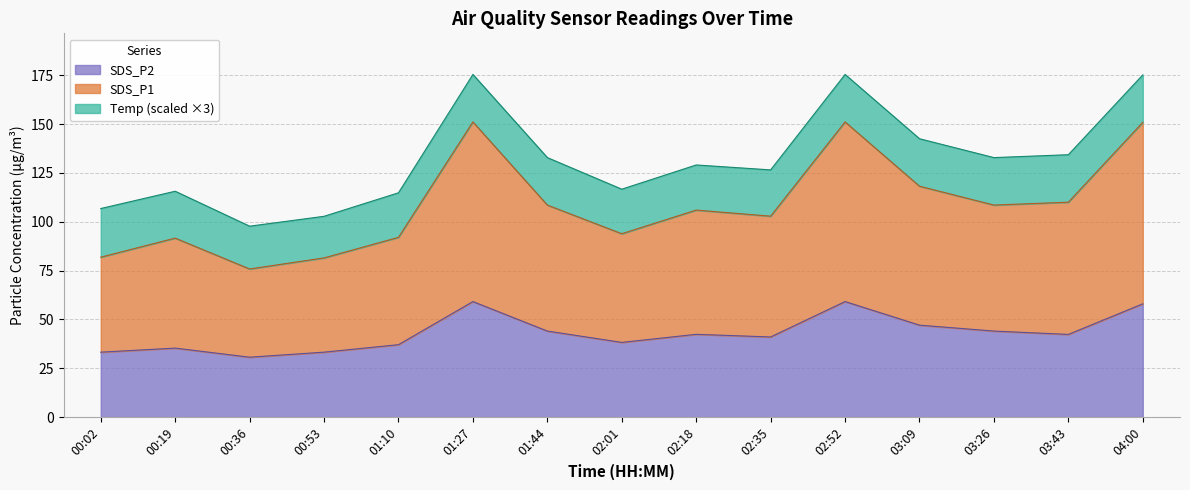

What are all the series names shown in the legend?

SDS_P2, SDS_P1, Temp (scaled ×3)